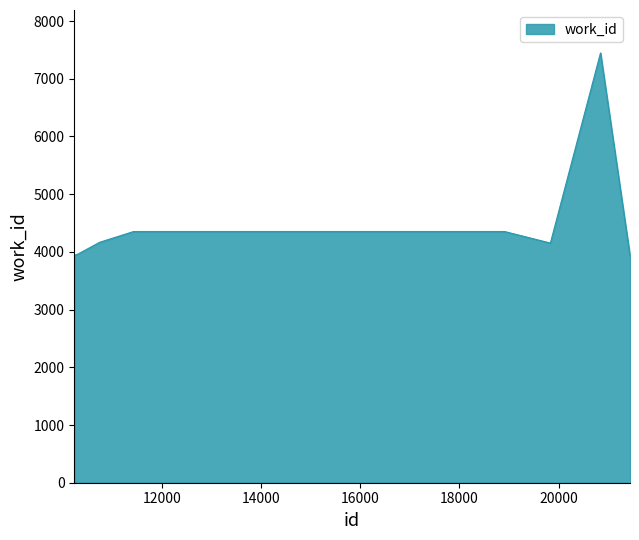

What is the sum of all values?

47713